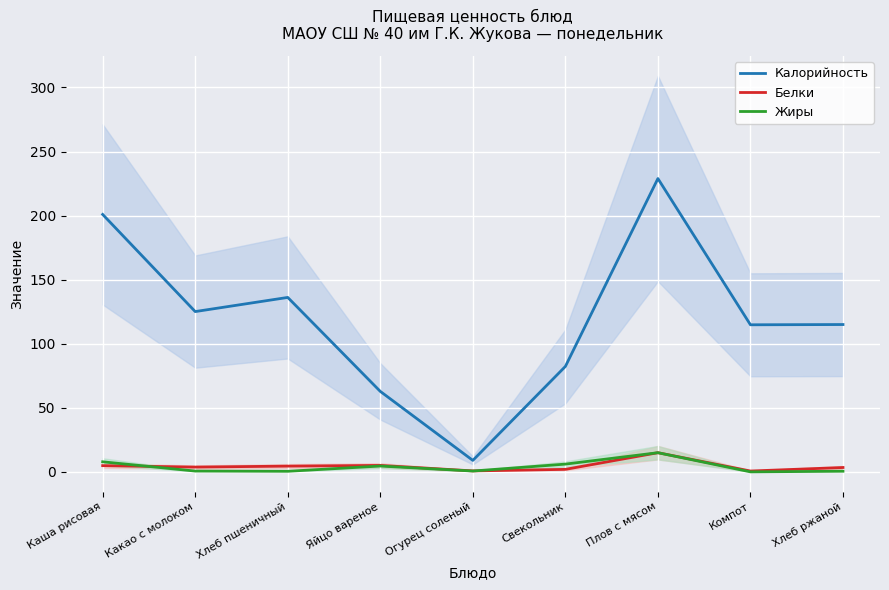

At how many categories does at least one series exceed 203?

1